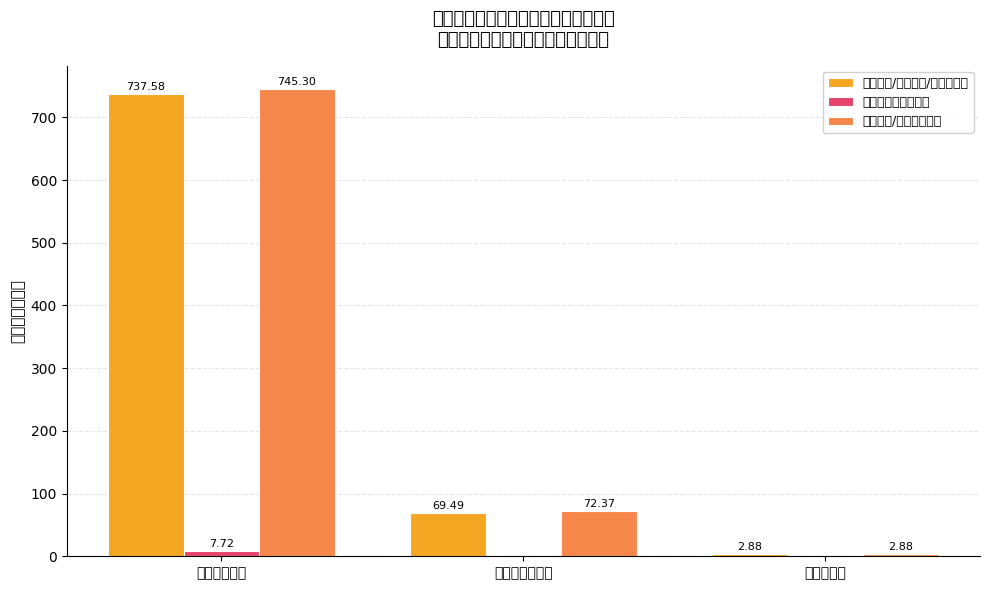

At which label is 工资福利/商品服务/资本性支出 closest to 370?

商品和服务支出